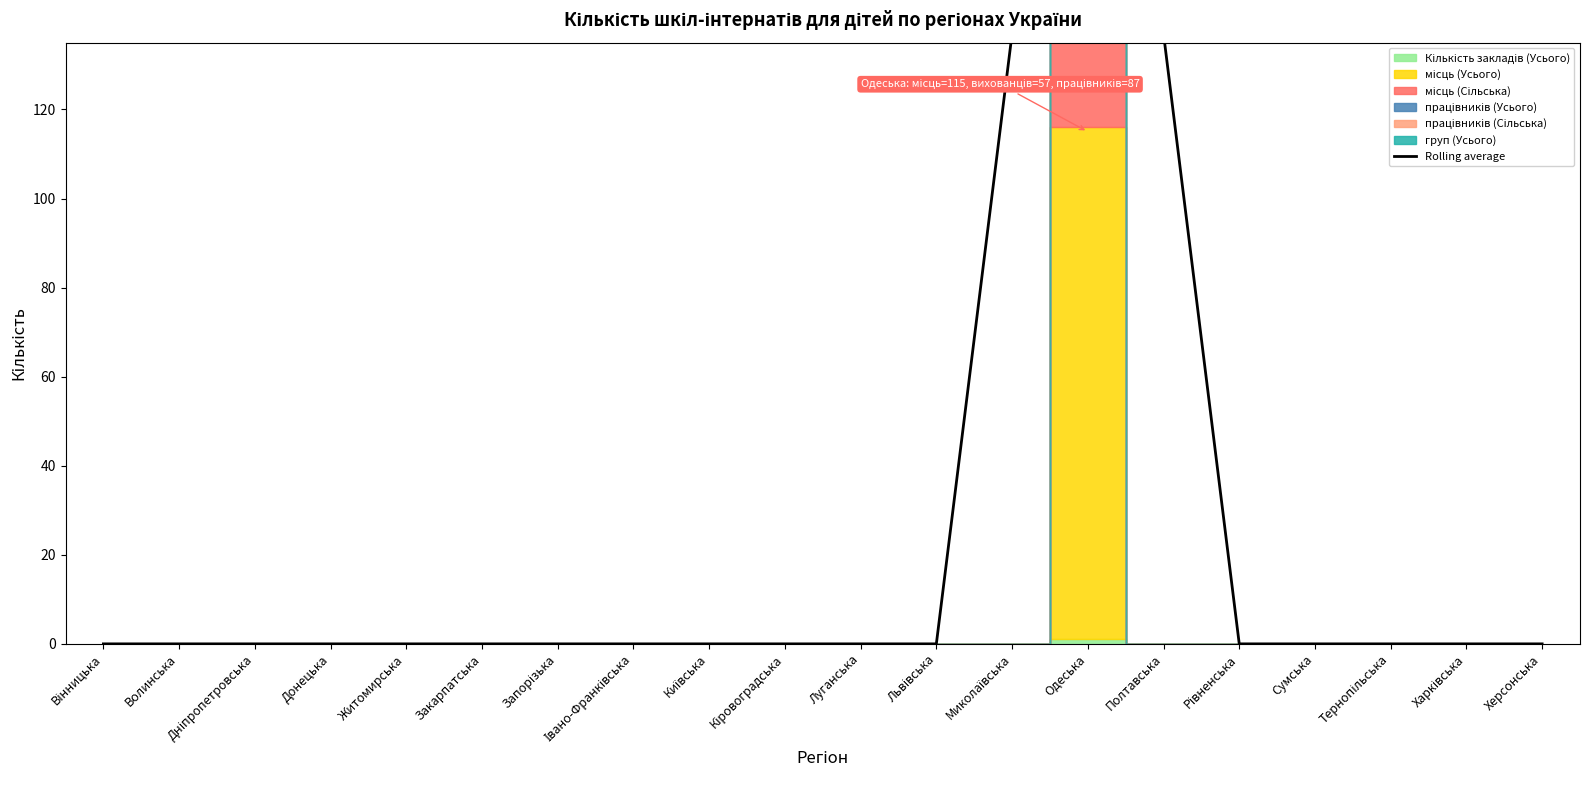

Reading left to right, extract all data points from this chart.

Вінницька=0	Волинська=0	Дніпропетровська=0	Донецька=0	Житомирська=0	Закарпатська=0	Запорізька=0	Івано-Франківська=0	Київська=0	Кіровоградська=0	Луганська=0	Львівська=0	Миколаївська=137	Одеська=137	Полтавська=137	Рівненська=0	Сумська=0	Тернопільська=0	Харківська=0	Херсонська=0